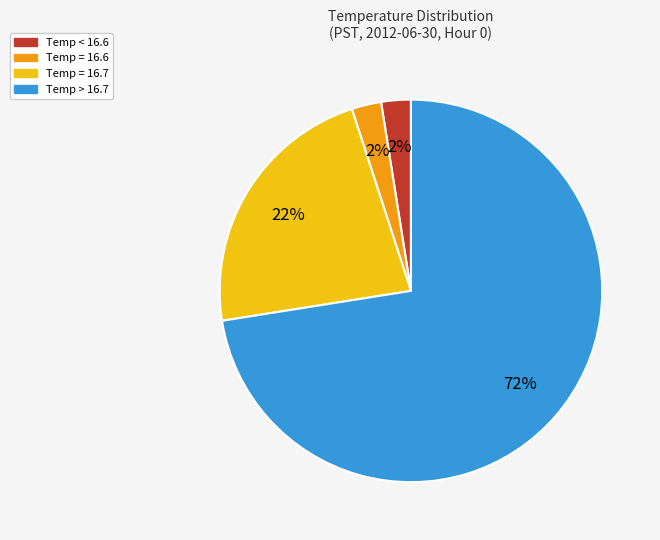

To the nearest percent, what is the average slice percentage?

25%